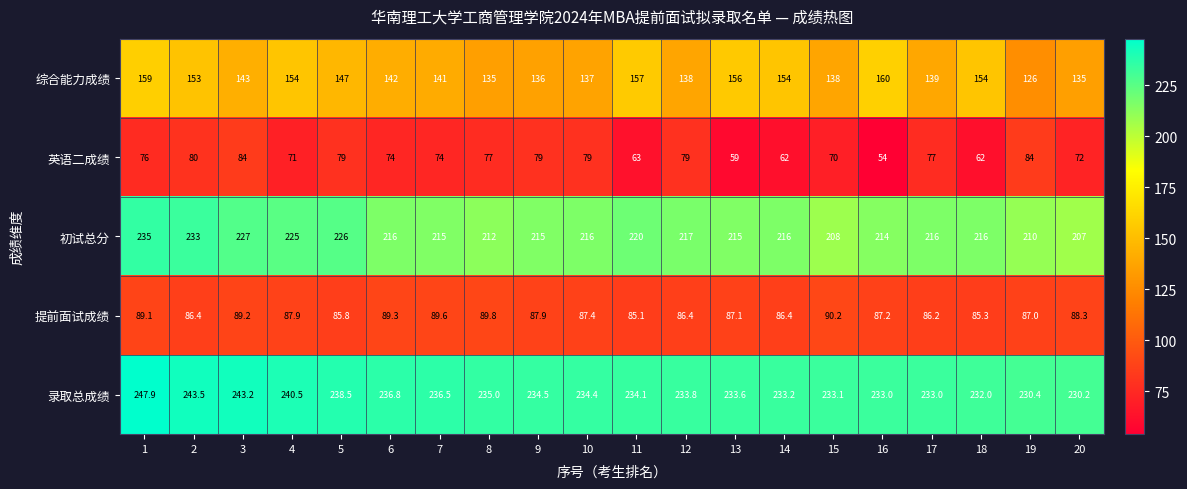

List the series in order of their peak value, highest first.

录取总成绩, 初试总分, 综合能力成绩, 提前面试成绩, 英语二成绩